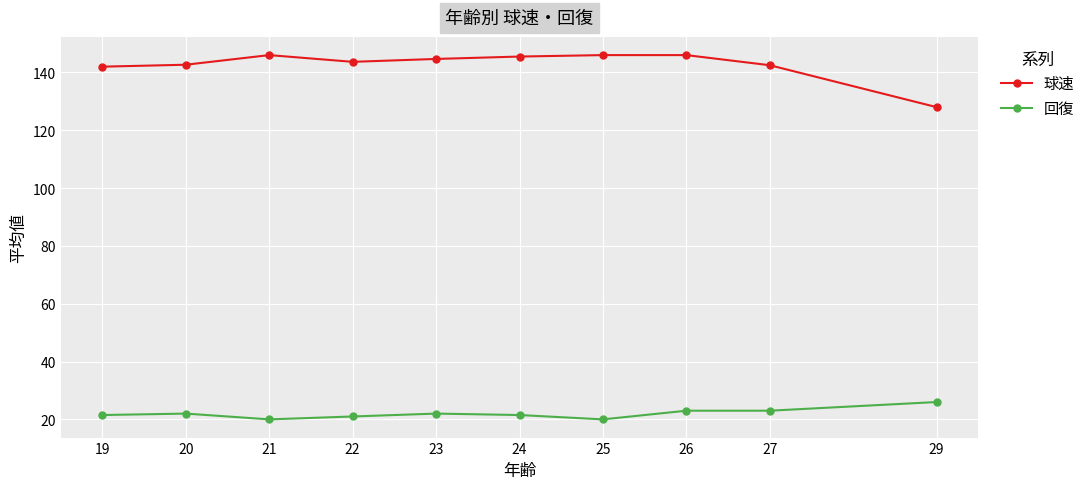

True or false: 回復 and 球速 cross at least once.

False